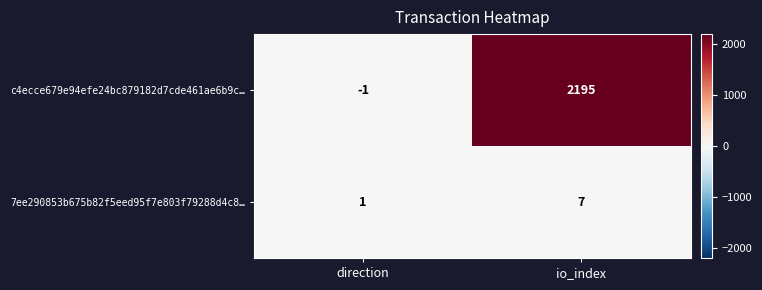

Rank the series by their average value, from lowest to highest.

7ee290853b675b82f5eed95f7e803f79288d4c8…, c4ecce679e94efe24bc879182d7cde461ae6b9c…